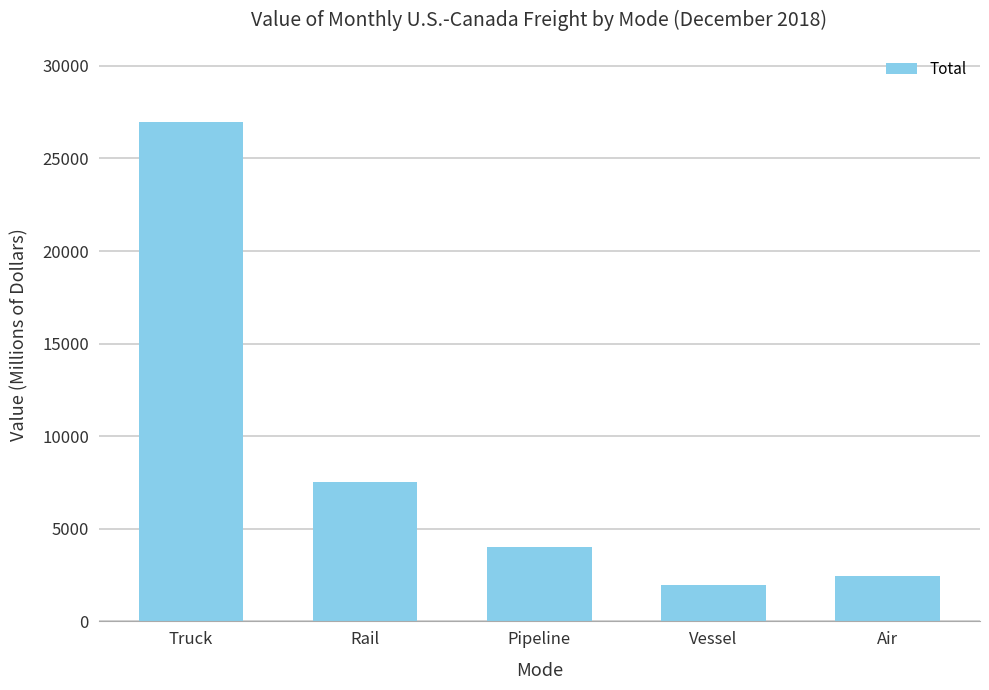

What is the difference between the maximum and minimum values?

24987.1